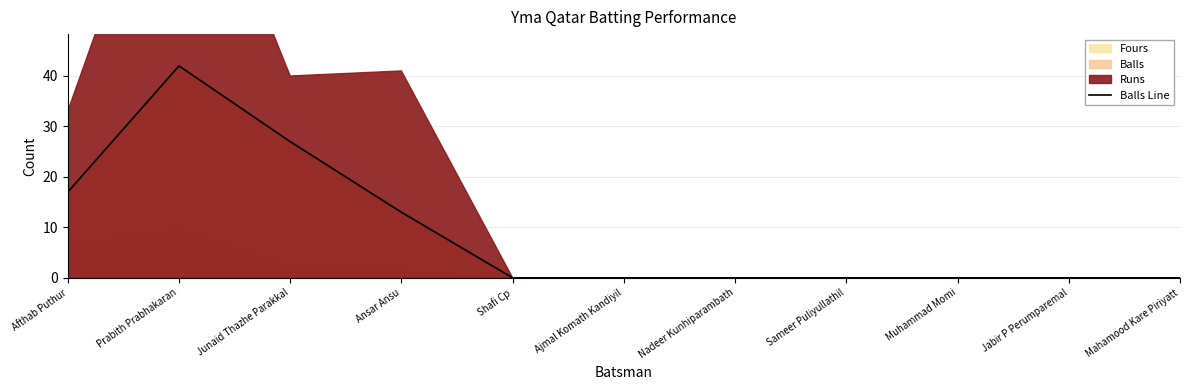

What is the sum of the values at Jabir P Perumparemal and Prabith Prabhakaran?

42